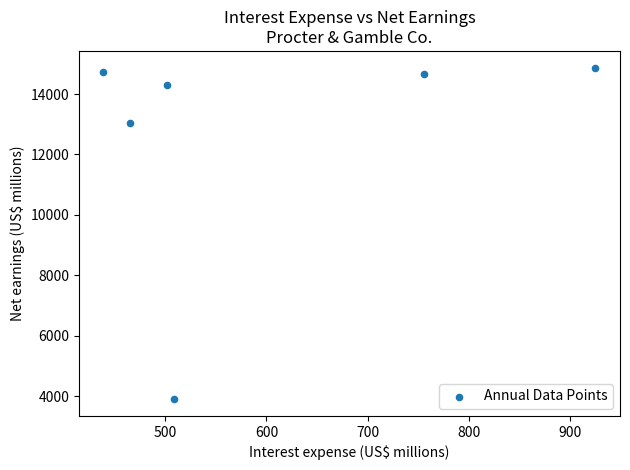

What Y value in the scatter plot is closest to 9388?

13027